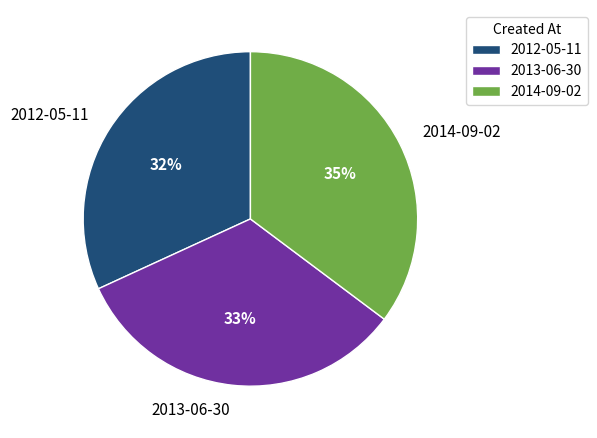

Is the sum of 2014-09-02 and 2012-05-11 greater than half?

Yes